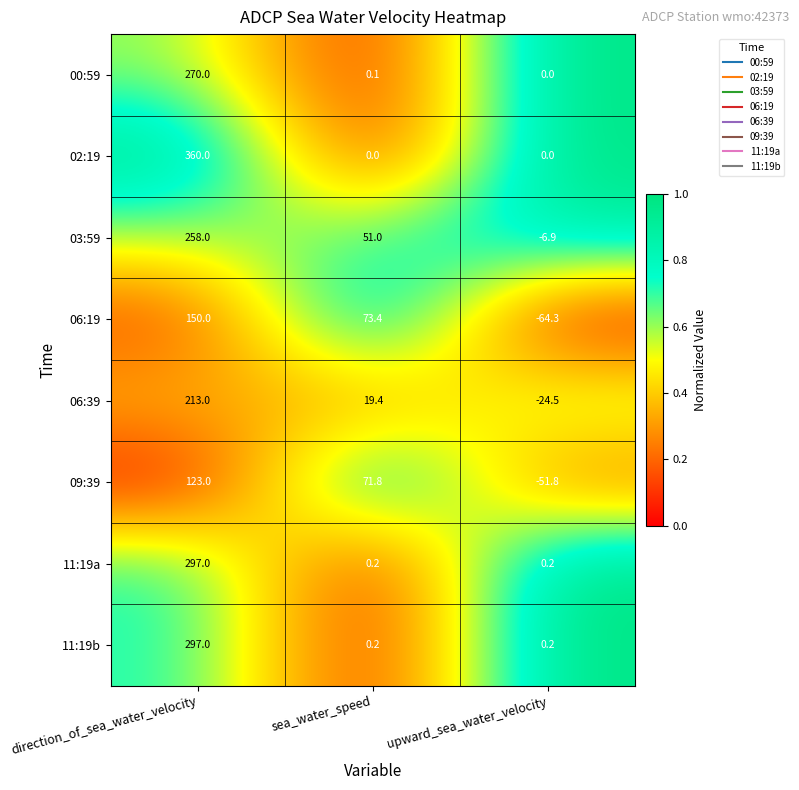

Is the value of 11:19b at upward_sea_water_velocity greater than the value of 06:39 at sea_water_speed?

No